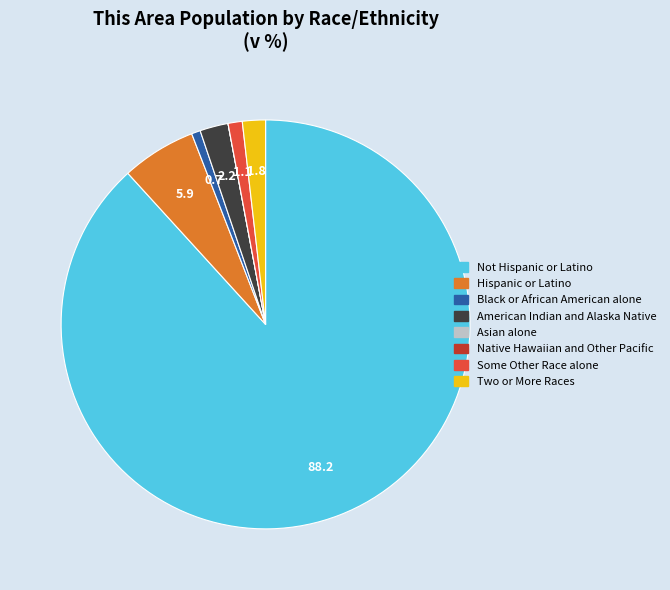

Does any single category account for the majority?

Yes